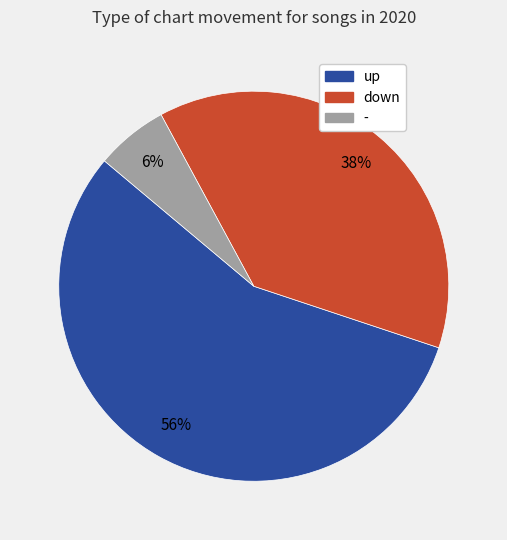

Combined, do - and down account for over 50%?

No